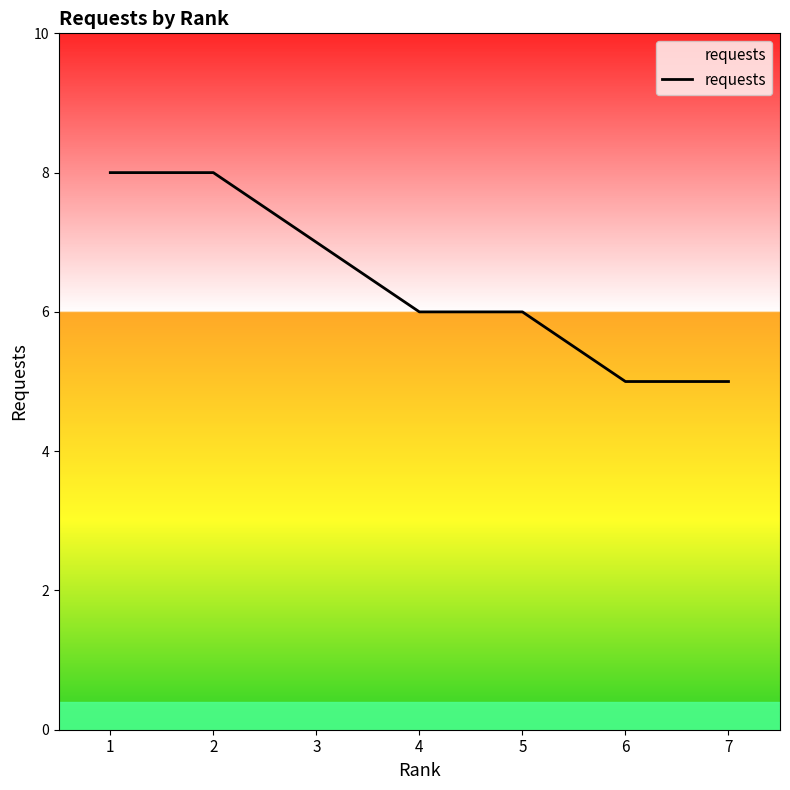

How many categories are shown in the chart?

7